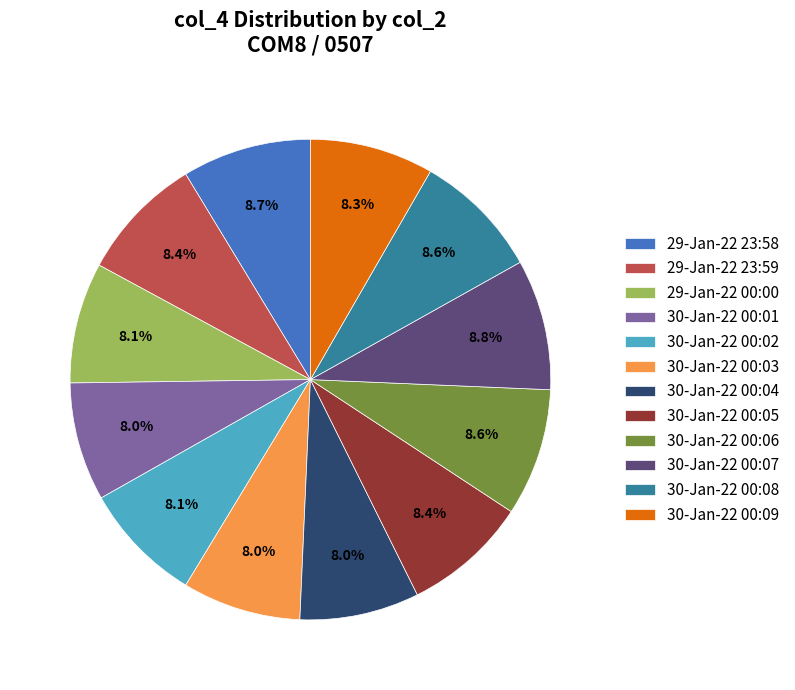

Combined, do 29-Jan-22 23:58 and 30-Jan-22 00:09 account for over 50%?

No